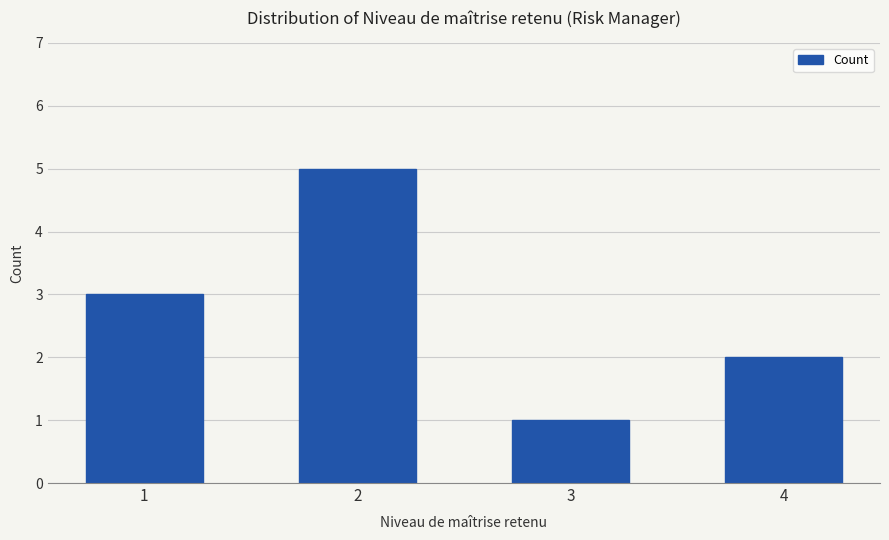

Reading left to right, what are all the values shown in this chart?

1=3	2=5	3=1	4=2